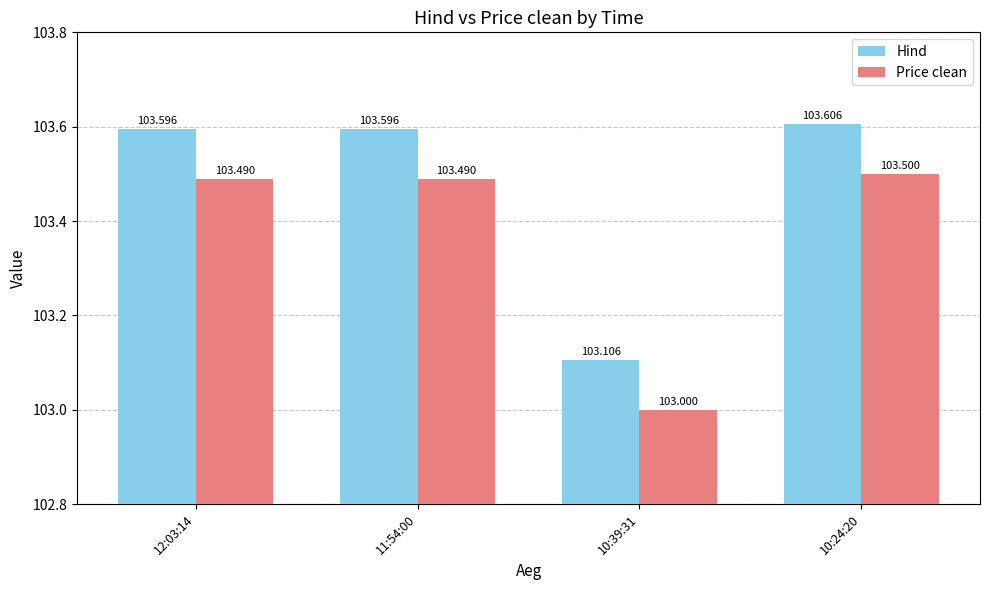

Is the value of Hind at 10:39:31 greater than the value of Price clean at 10:39:31?

Yes